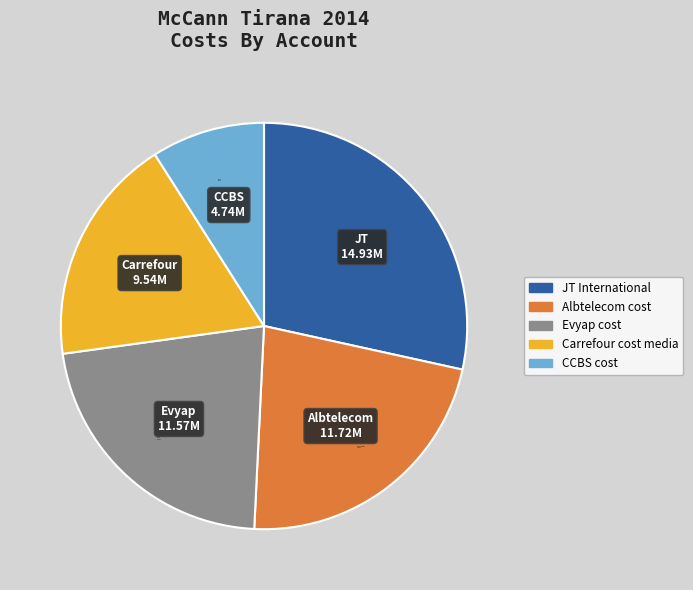

Do Evyap 11.57M and CCBS 4.74M together represent more than half of the pie?

No